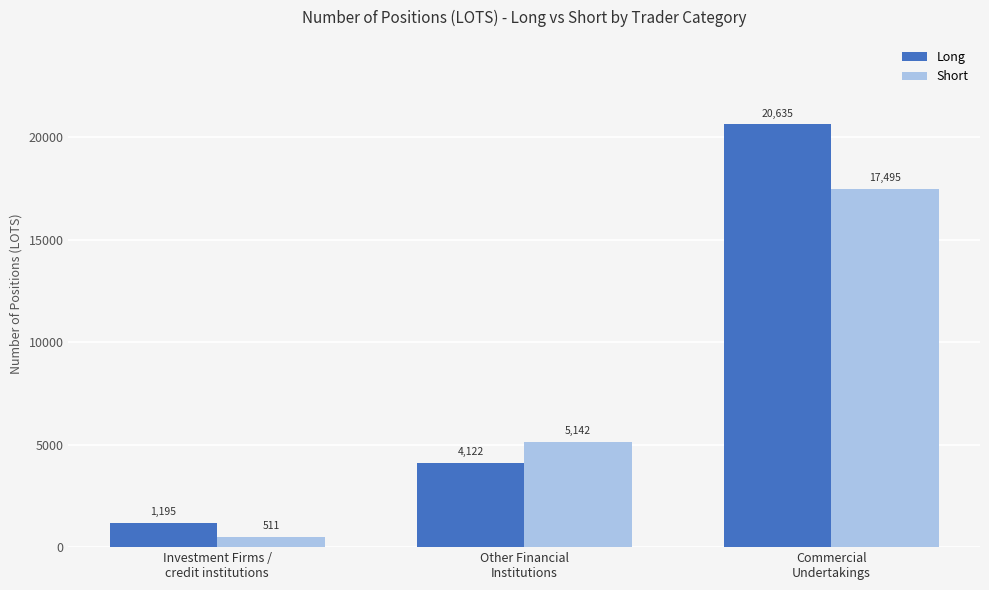

The value of Short at Commercial
Undertakings is 17495.2. True or false?

True